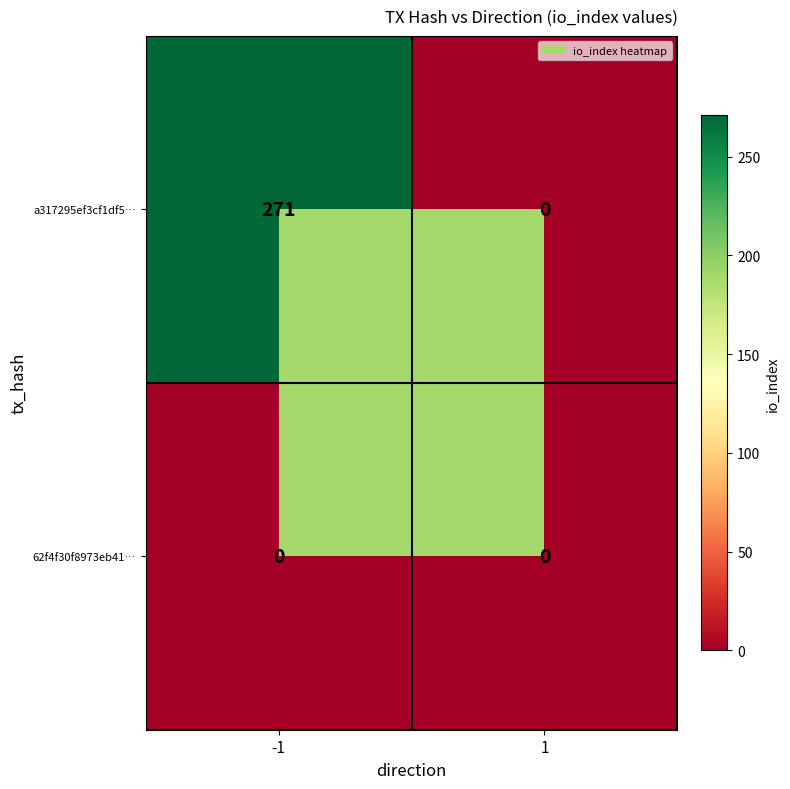

What is the average value of the a317295ef3cf1df5… series?

136